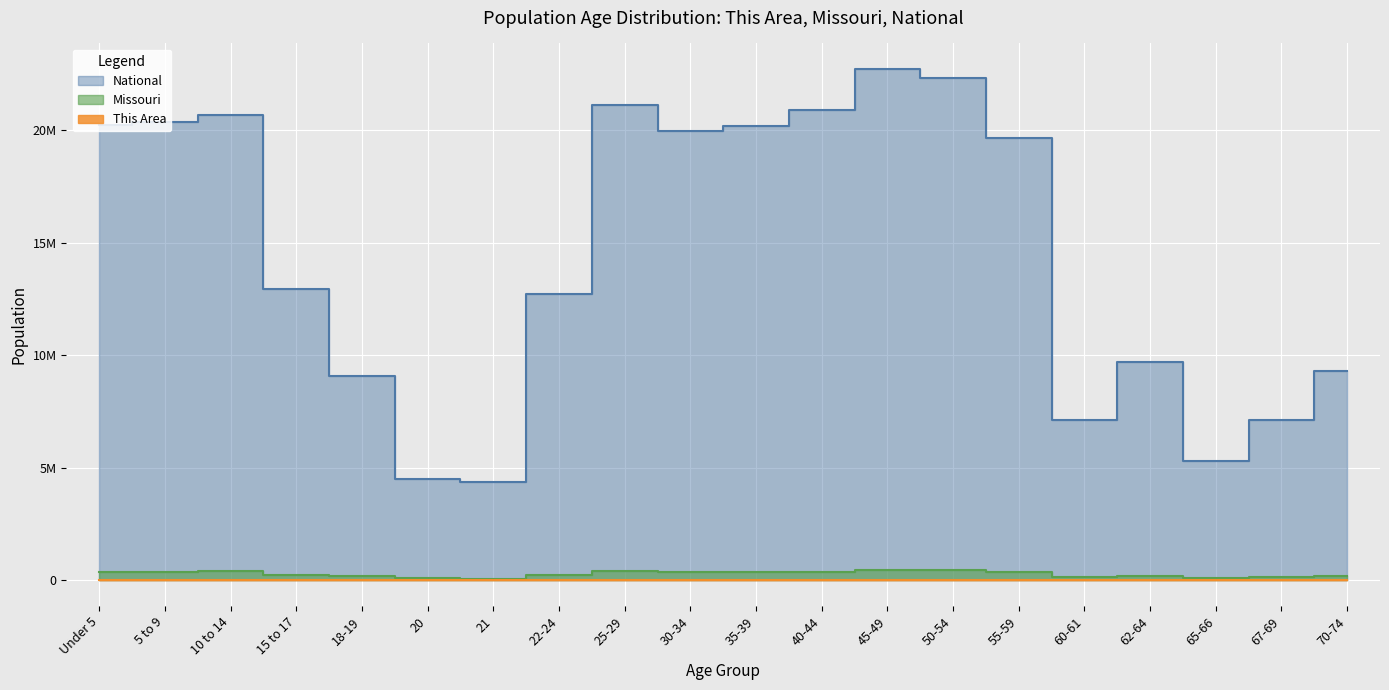

The Missouri series shows 140830 at 60-61. True or false?

True